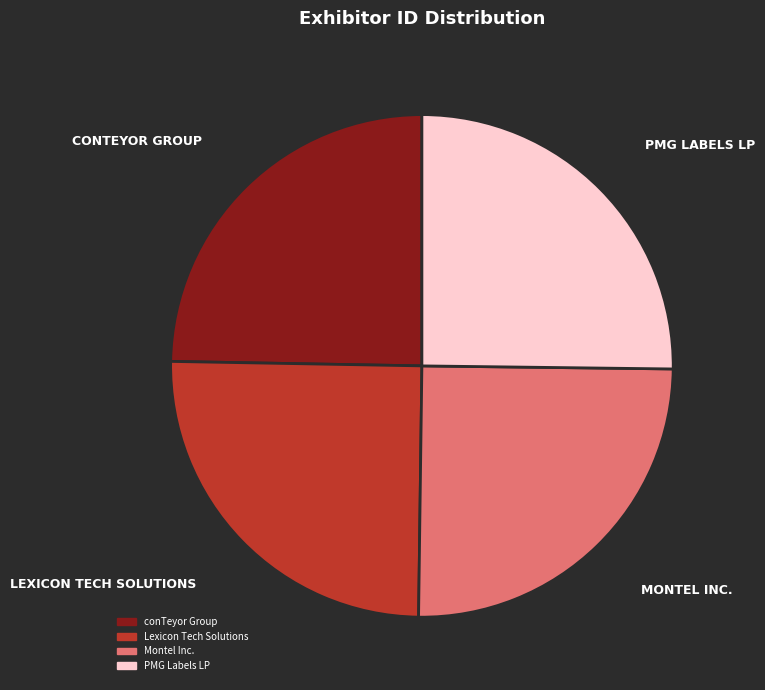

To the nearest percent, what is the average slice percentage?

25%